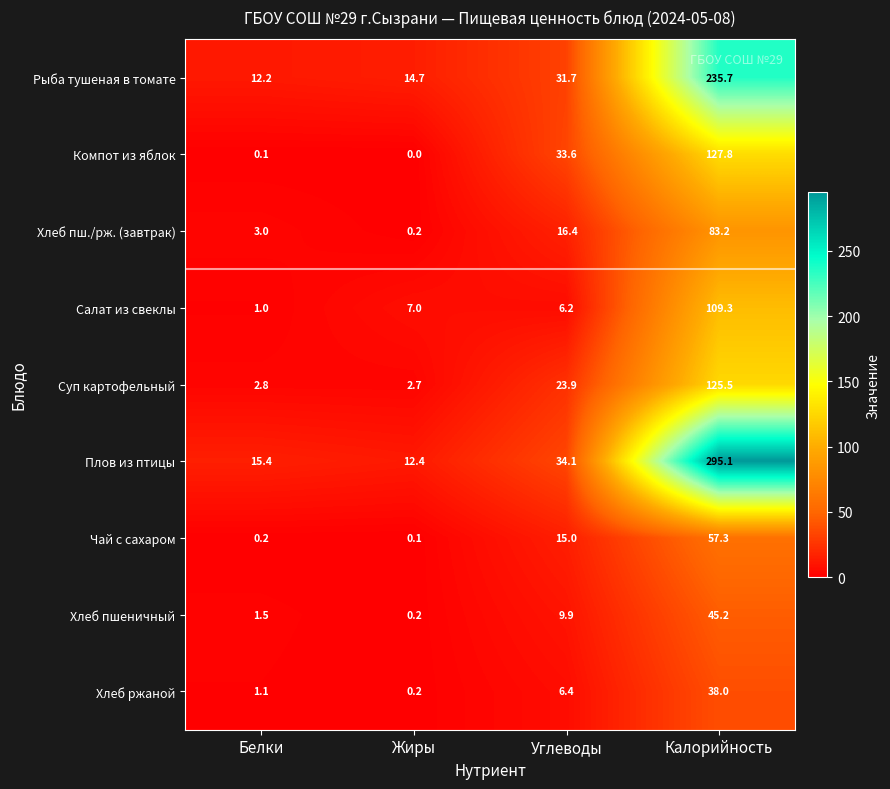

Rank the series by their maximum value, from highest to lowest.

Плов из птицы, Рыба тушеная в томате, Компот из яблок, Суп картофельный, Салат из свеклы, Хлеб пш./рж. (завтрак), Чай с сахаром, Хлеб пшеничный, Хлеб ржаной